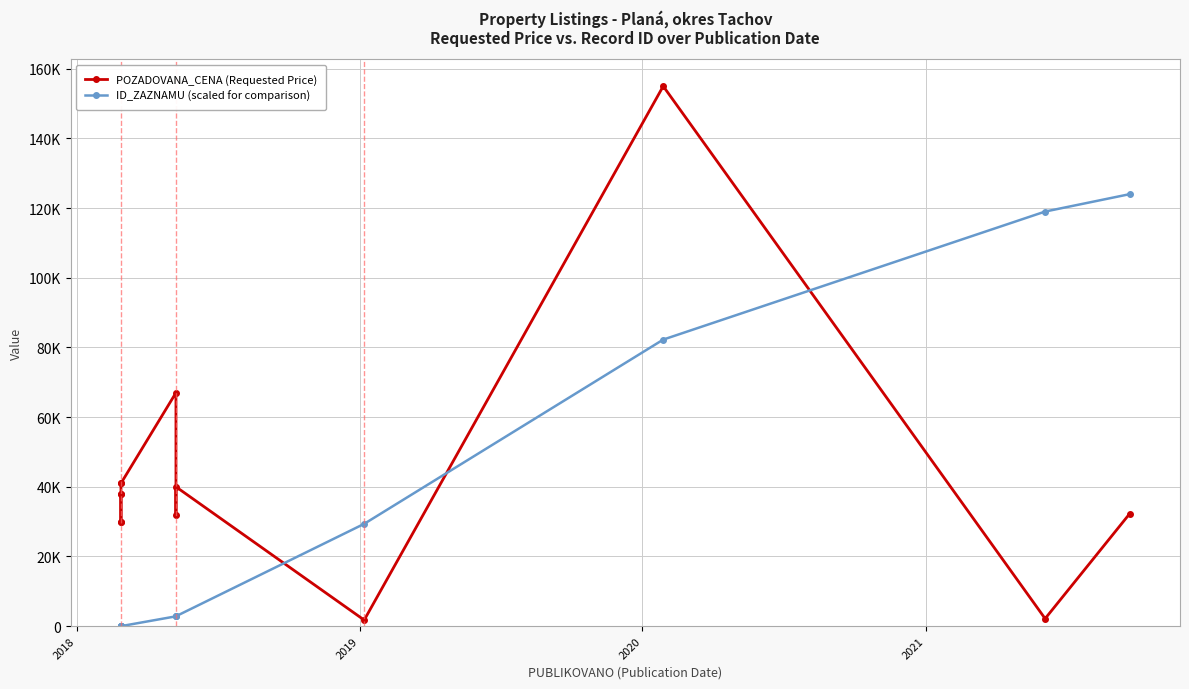

How many interior local peaks does the POZADOVANA_CENA (Requested Price) series have?

3